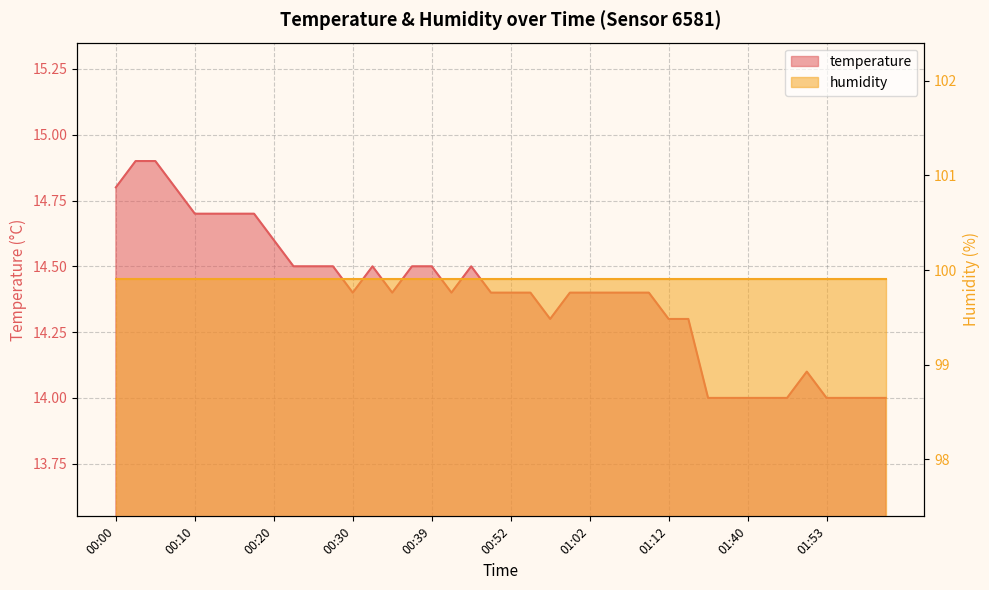

What is the change in value from 00:37 to 00:57?

-0.2